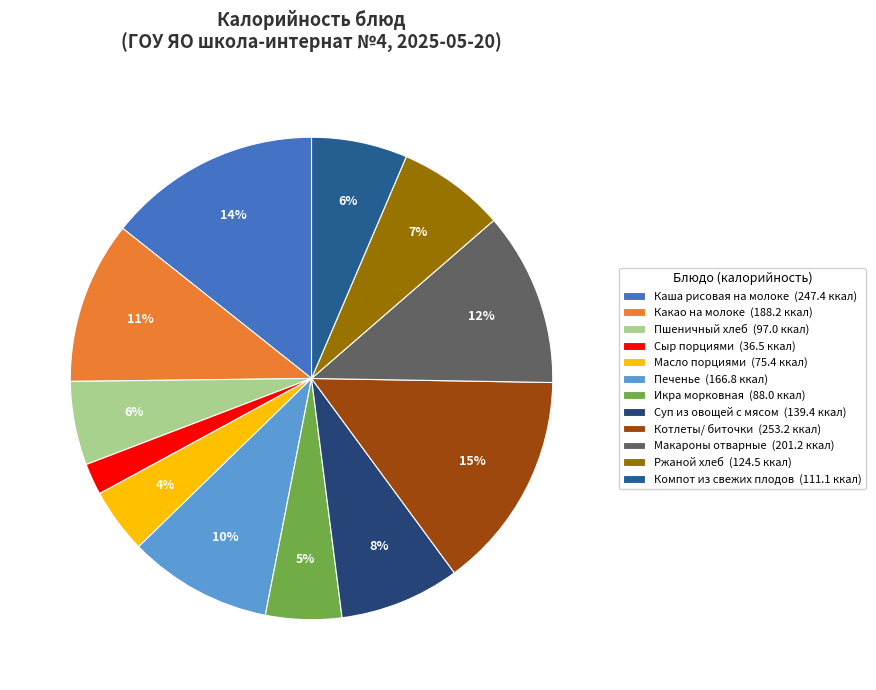

Count the number of slices in the pie.

12